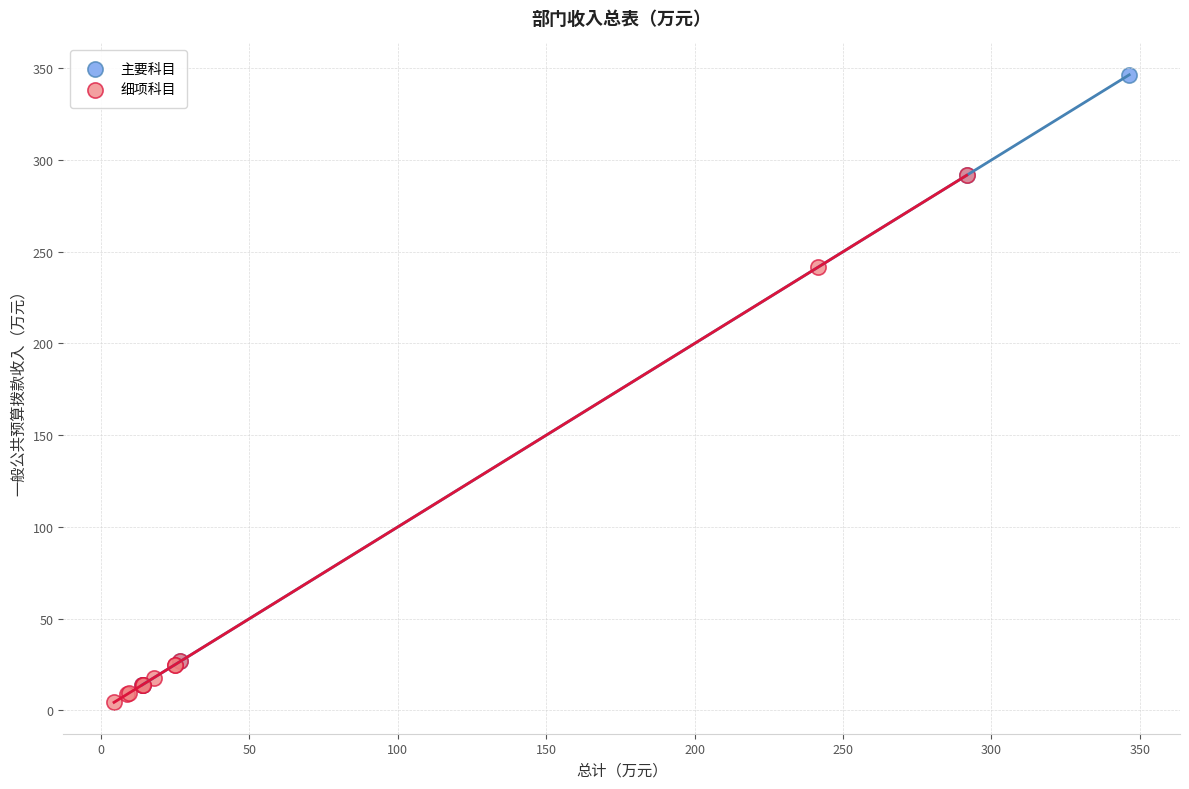

Which series has the largest Y range (max minus min)?

主要科目